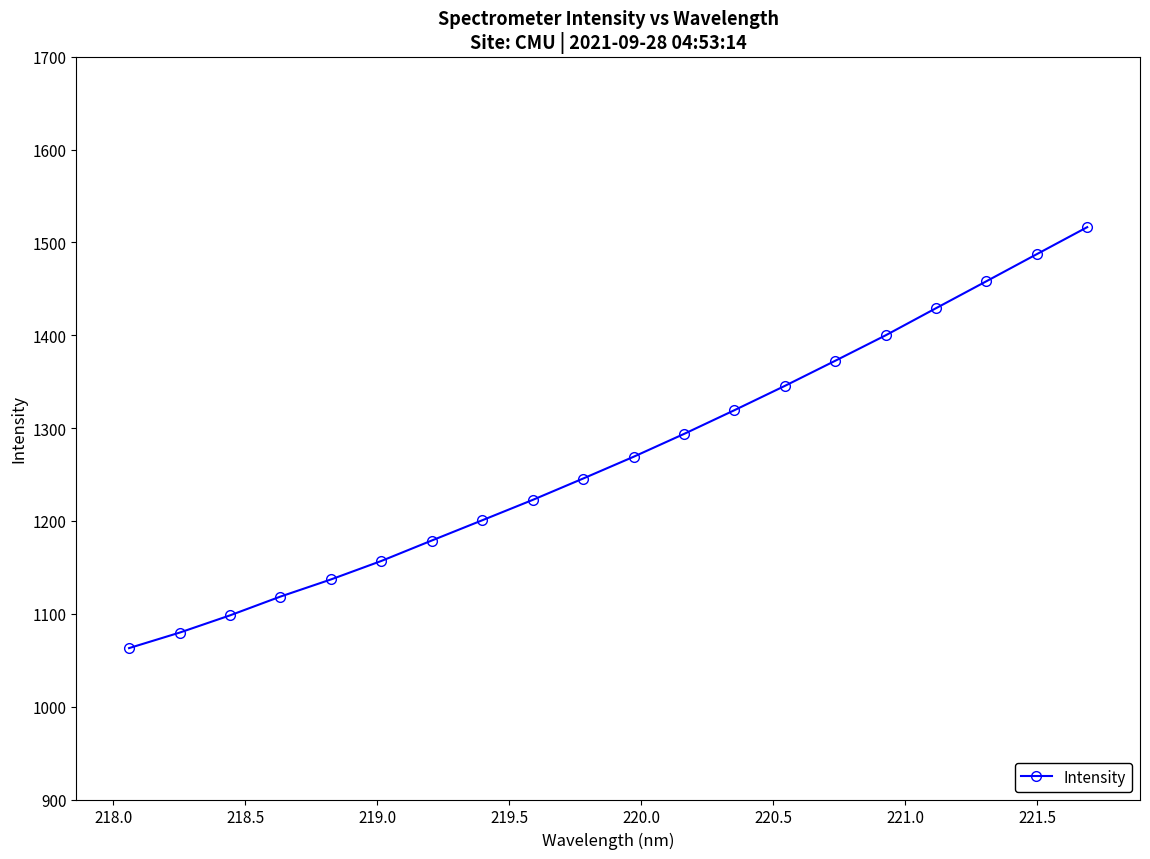

What is the difference between the maximum and minimum values?

453.4